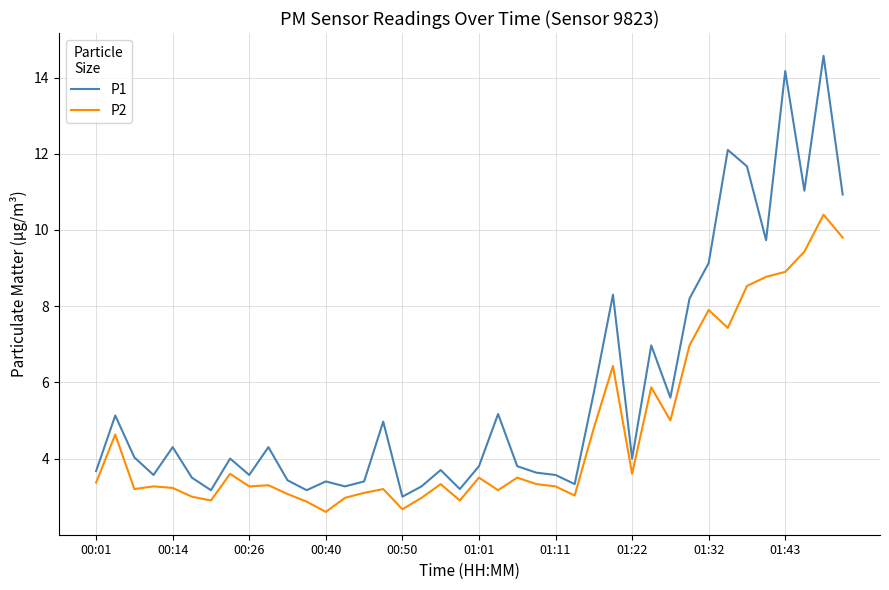

Rank the series by their average value, from lowest to highest.

P2, P1